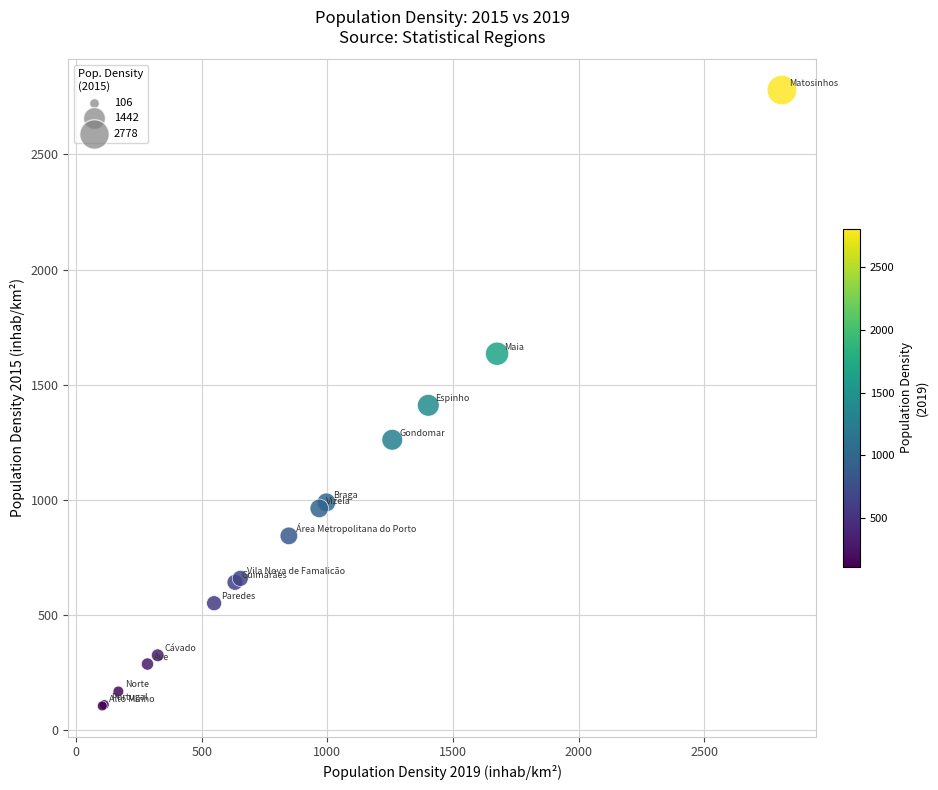

What Y value in the scatter plot is closest to 1442?

1410.9